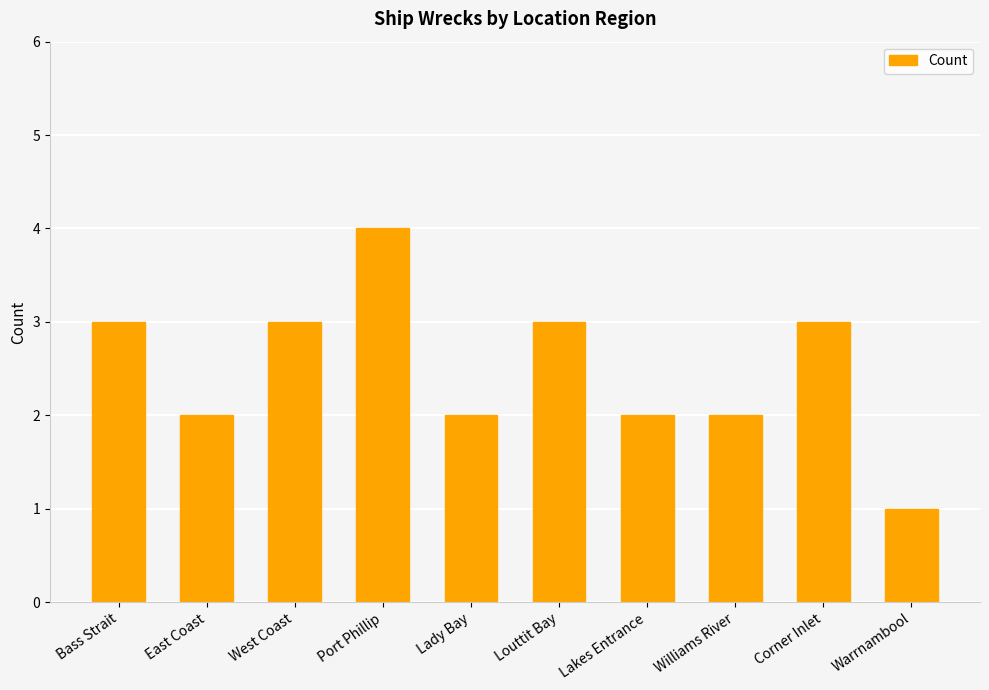

What is the maximum value shown in the chart?

4